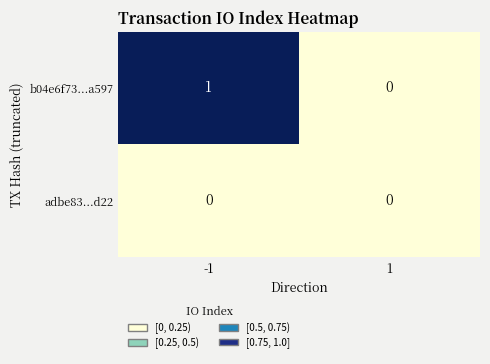

At -1, list the series in order from smallest to largest.

adbe83...d22, b04e6f73...a597